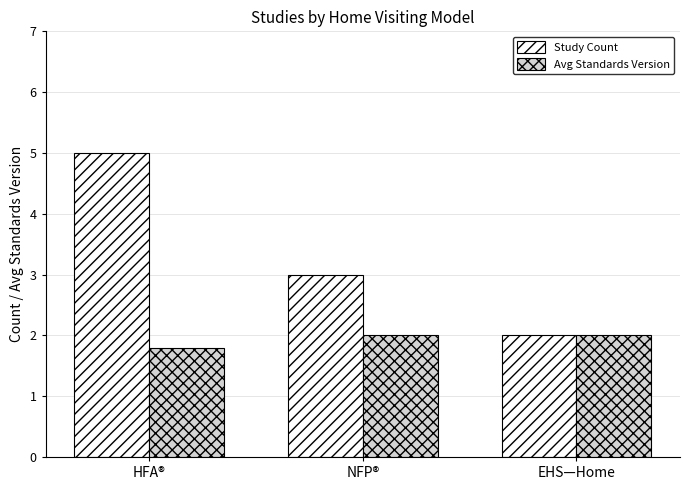

Rank the series by their average value, from highest to lowest.

Study Count, Avg Standards Version